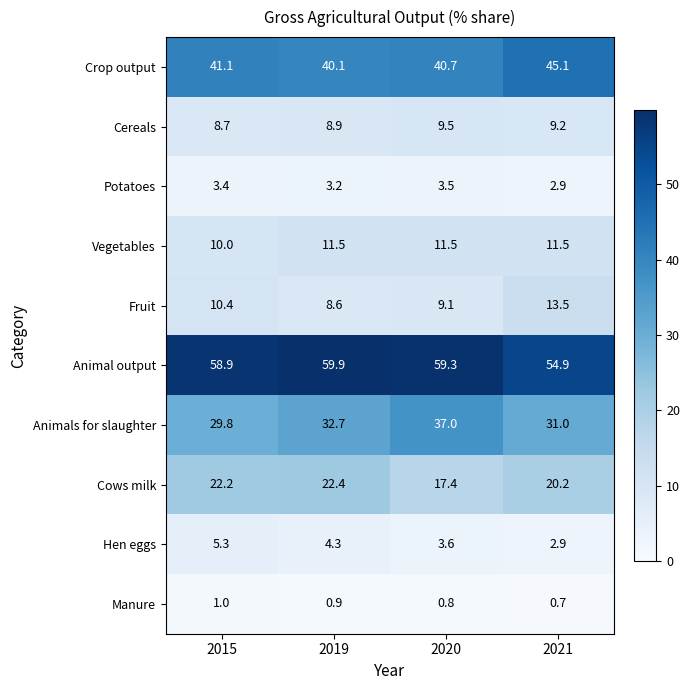

Which series changed the most between 2015 and 2020?

Animals for slaughter